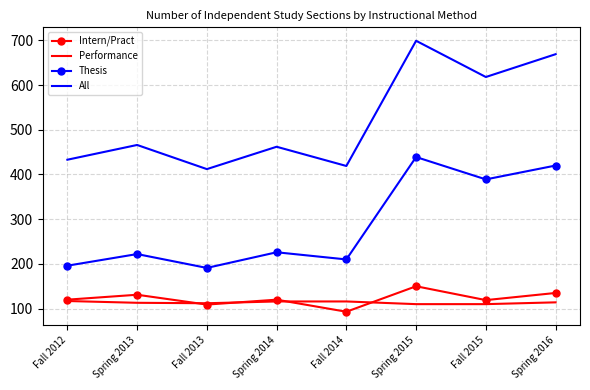

True or false: All and Thesis cross at least once.

False